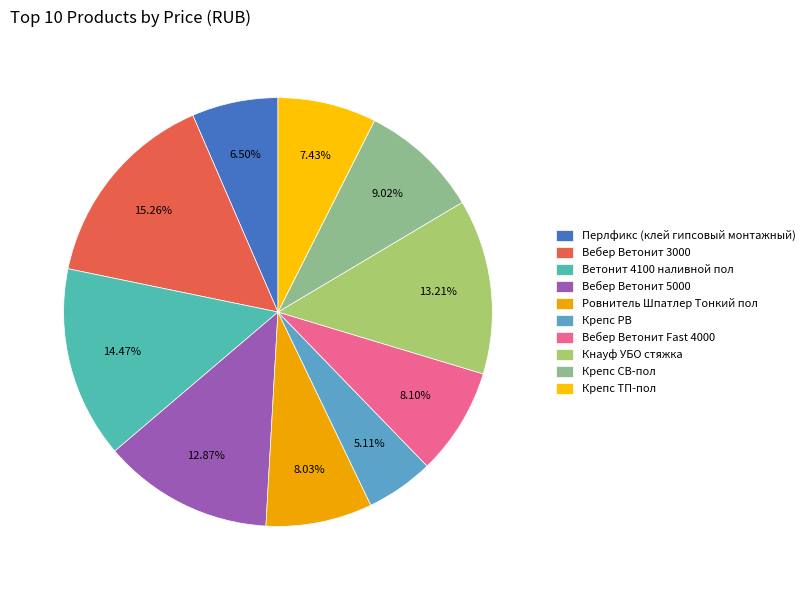

Is it true that Вебер Ветонит Fast 4000 is 15% of the pie?

False